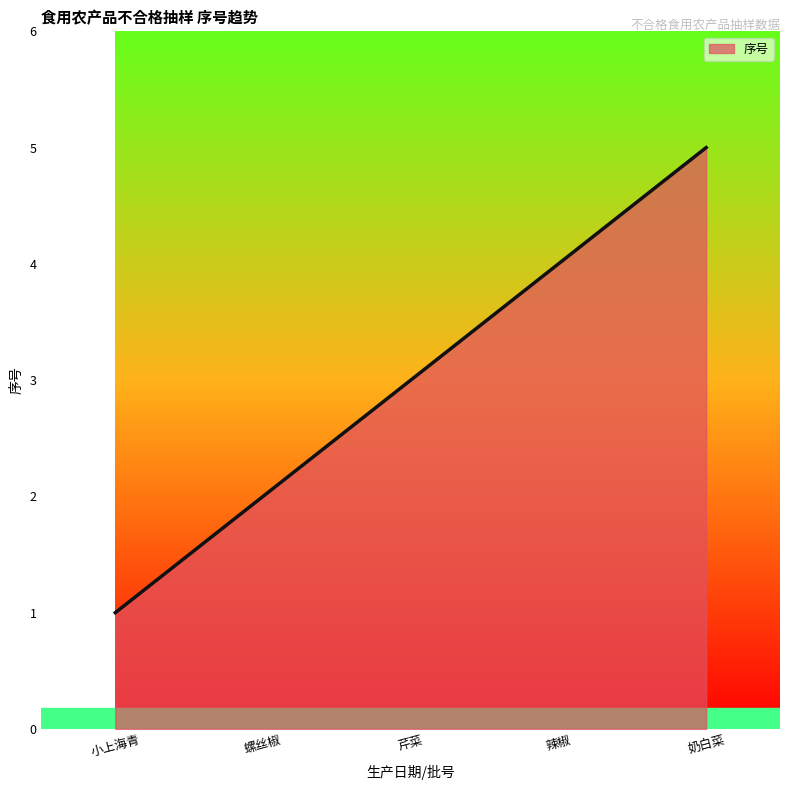

True or false: there are more than 0 points higher than both neighbors.

False